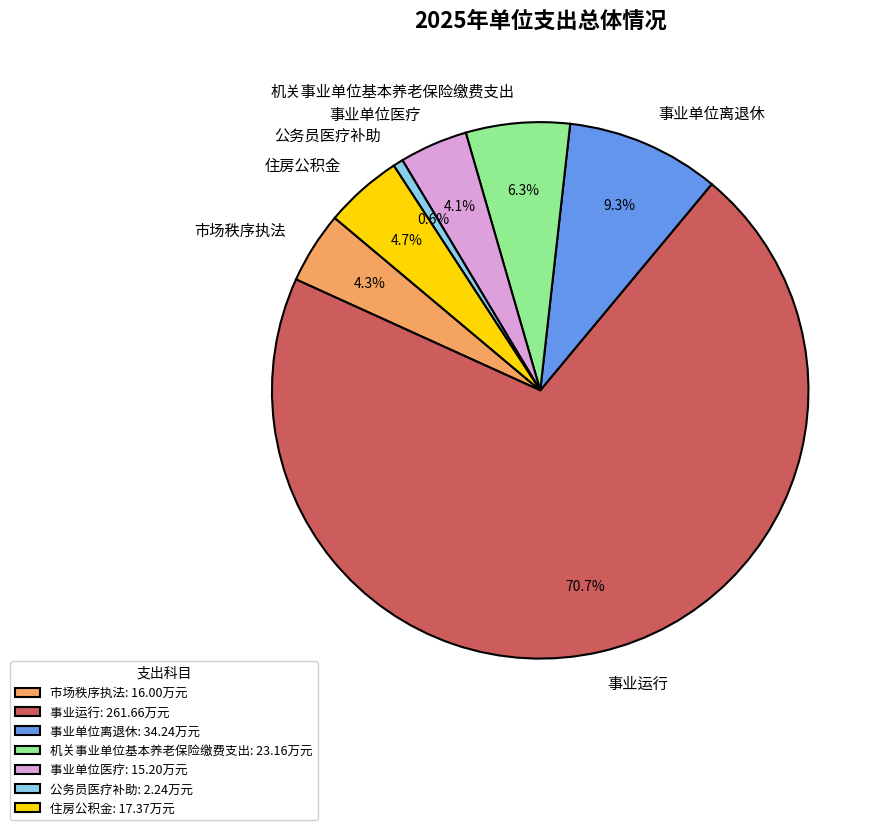

Does any single category account for the majority?

Yes